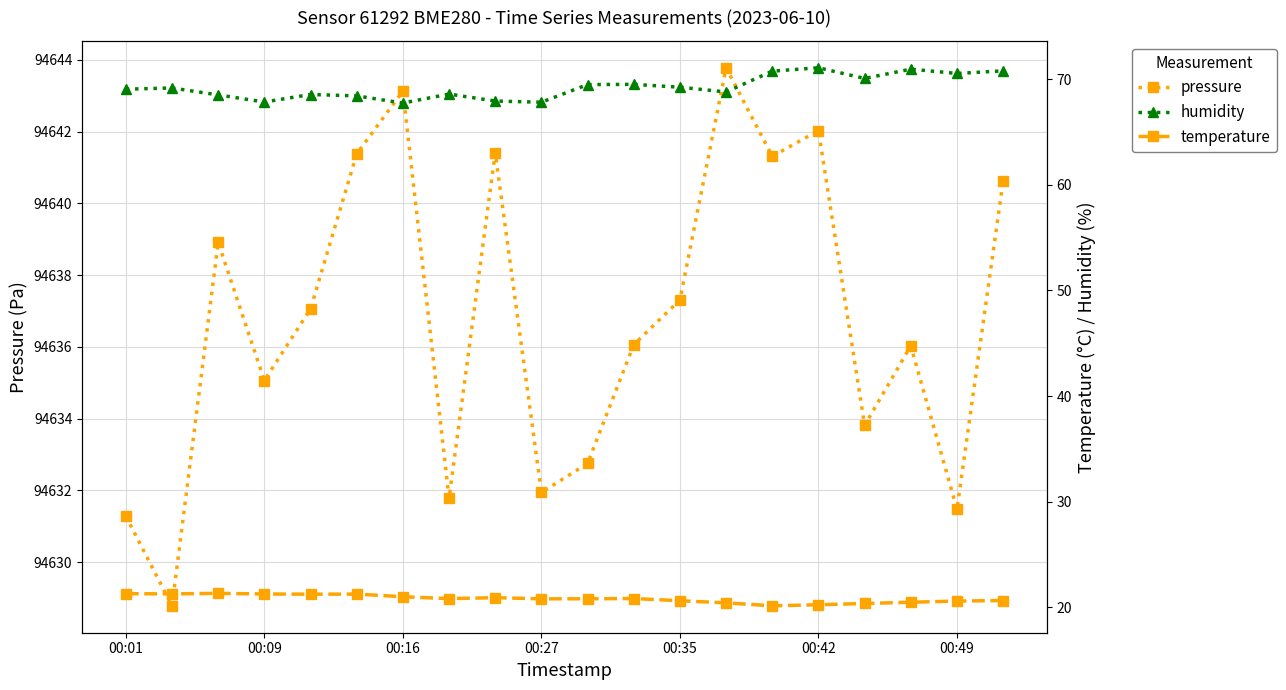

How many interior local valleys does the temperature series have?

5